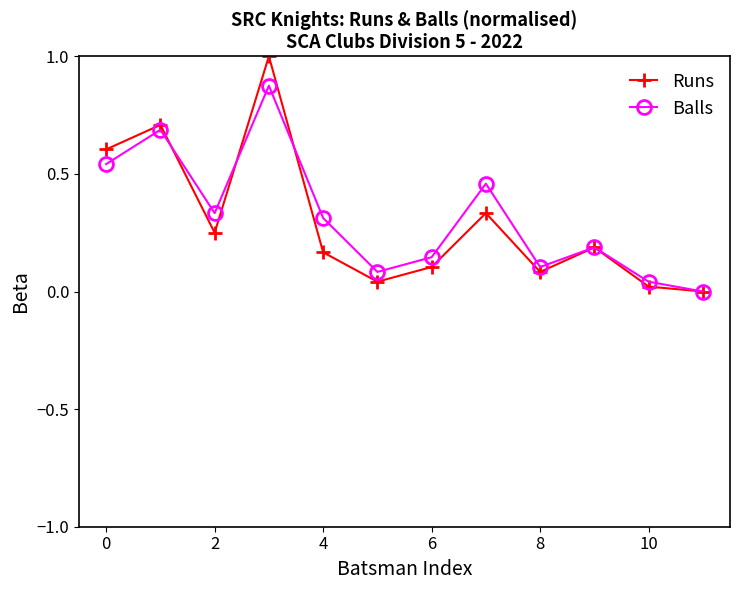

In Balls, how many points are higher than both neighbors (excluding endpoints)?

4